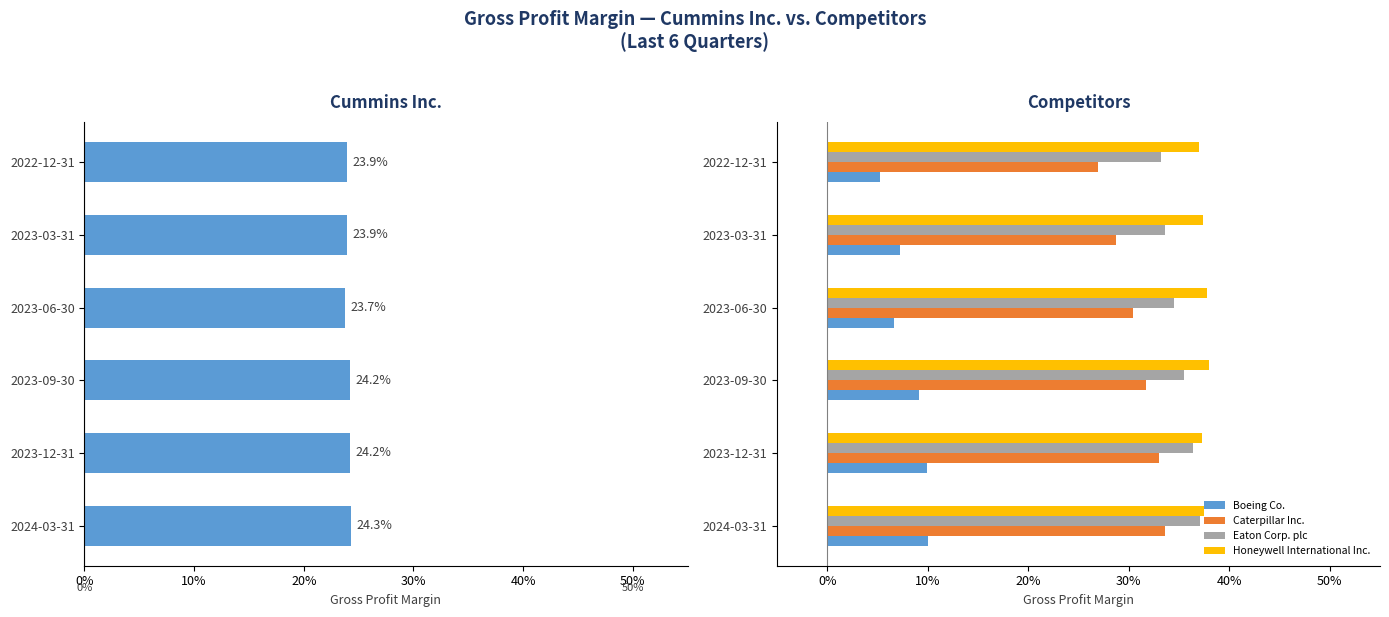

Count the number of data series in this chart.

5